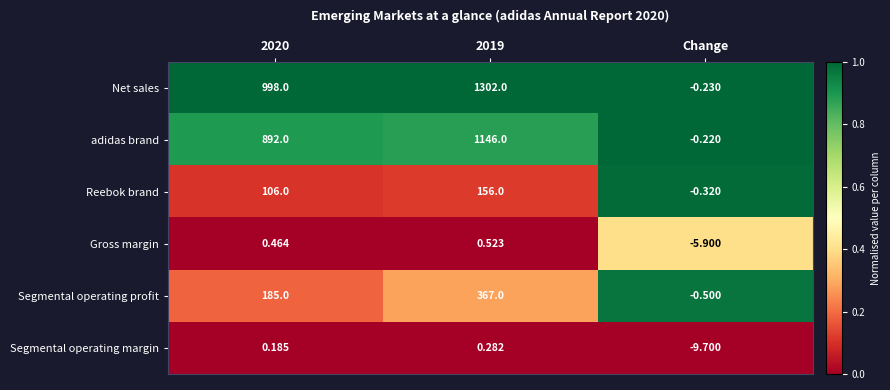

Which series has the largest total across all categories?

Net sales